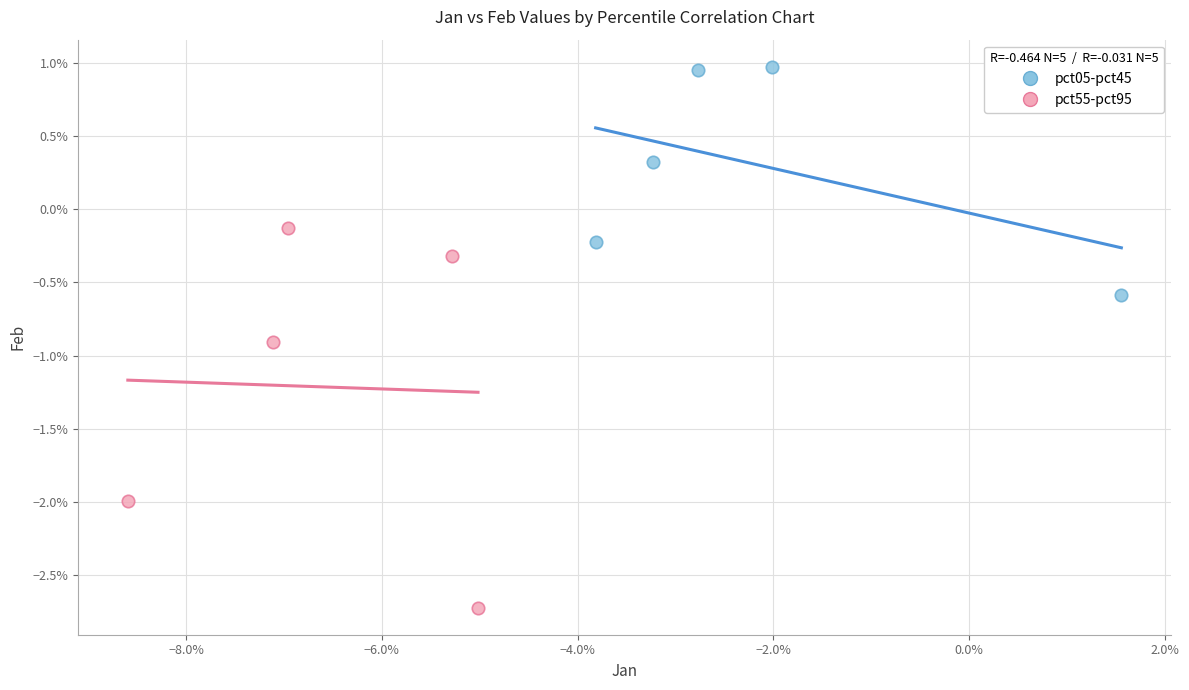

Which series reaches the maximum Y coordinate?

pct05-pct45